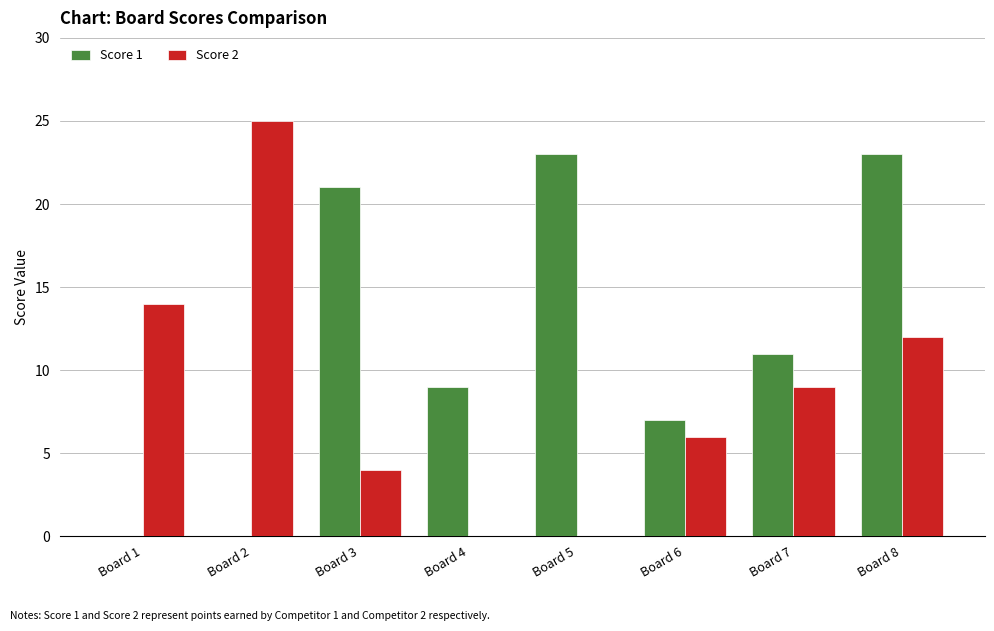

Does the chart contain stacked bars?

No